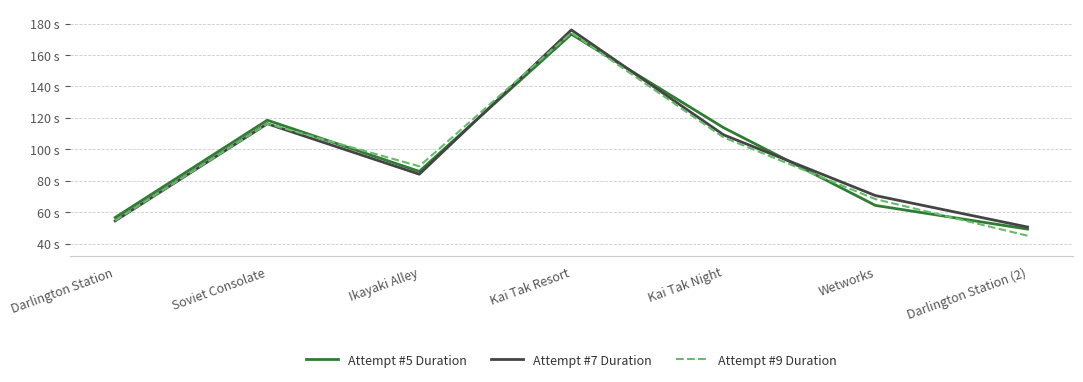

At which category is the sum across all series the highest?

Kai Tak Resort